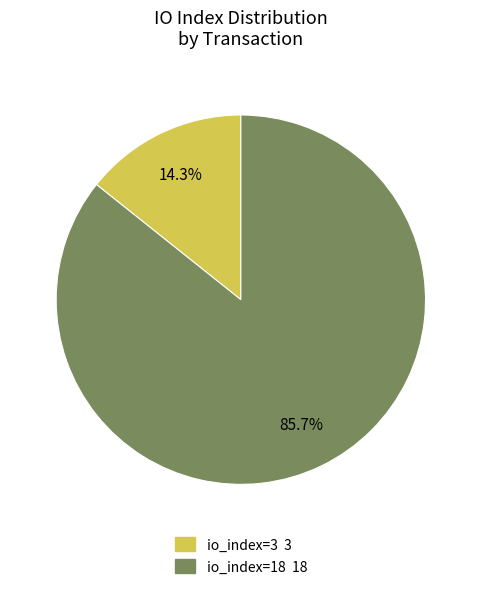

How much of the chart is everything except io_index=3?

85.7%